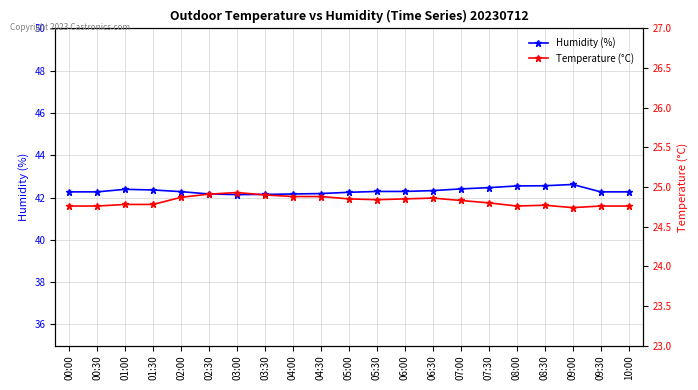

What is the difference between the second highest and second lowest values in the Temperature (°C) series?

0.1